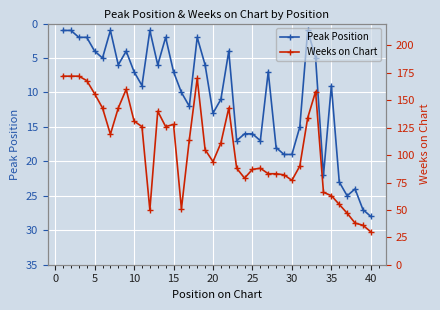

Which series has the largest total across all categories?

Weeks on Chart